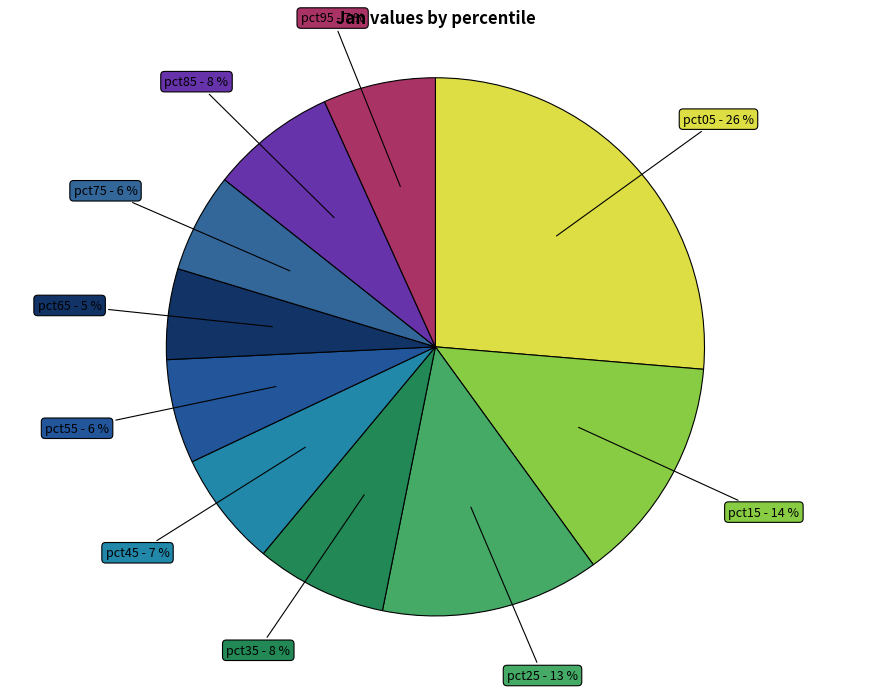

Does any single category account for the majority?

No